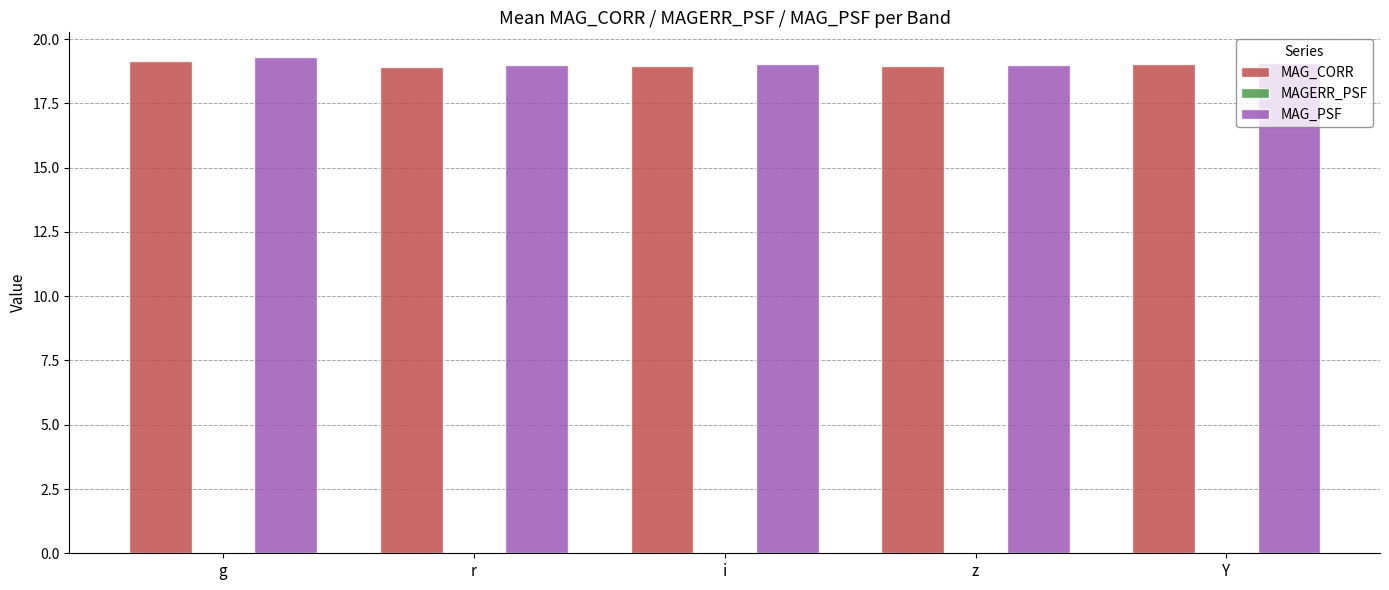

True or false: MAG_CORR has a value of 12.2 at z.

False